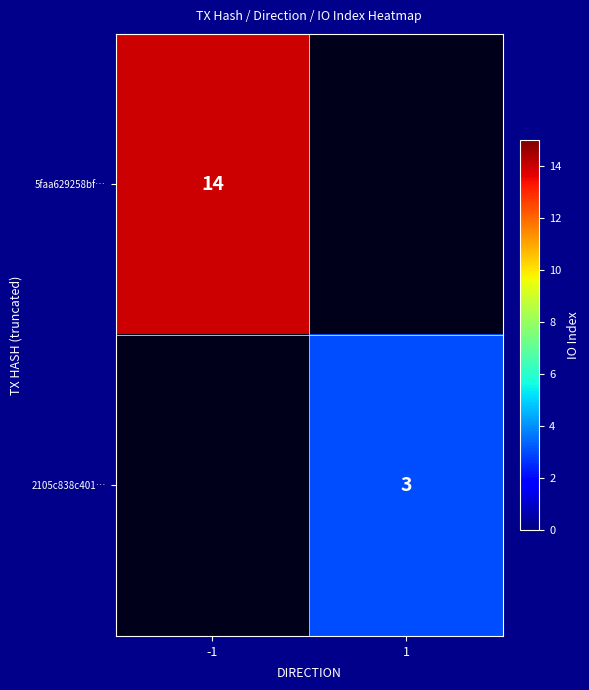

At how many categories does at least one series exceed 11?

1